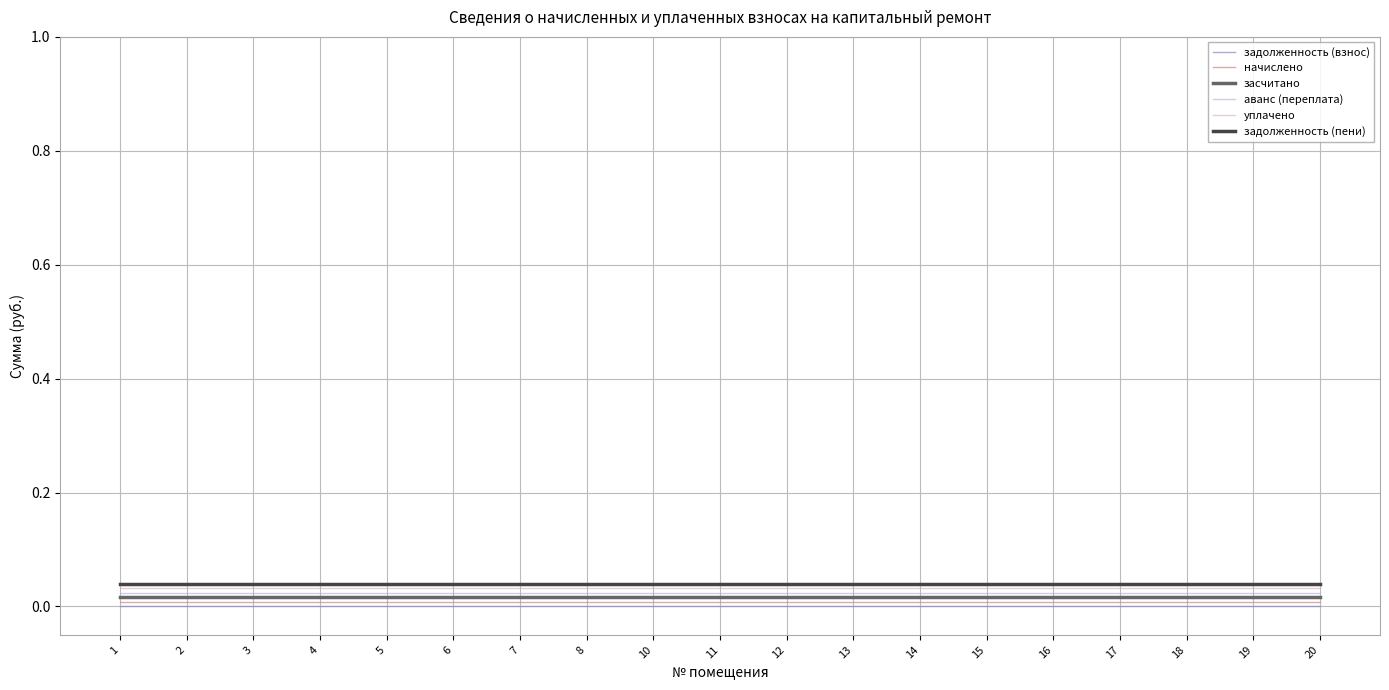

True or false: засчитано and уплачено intersect in this chart.

False